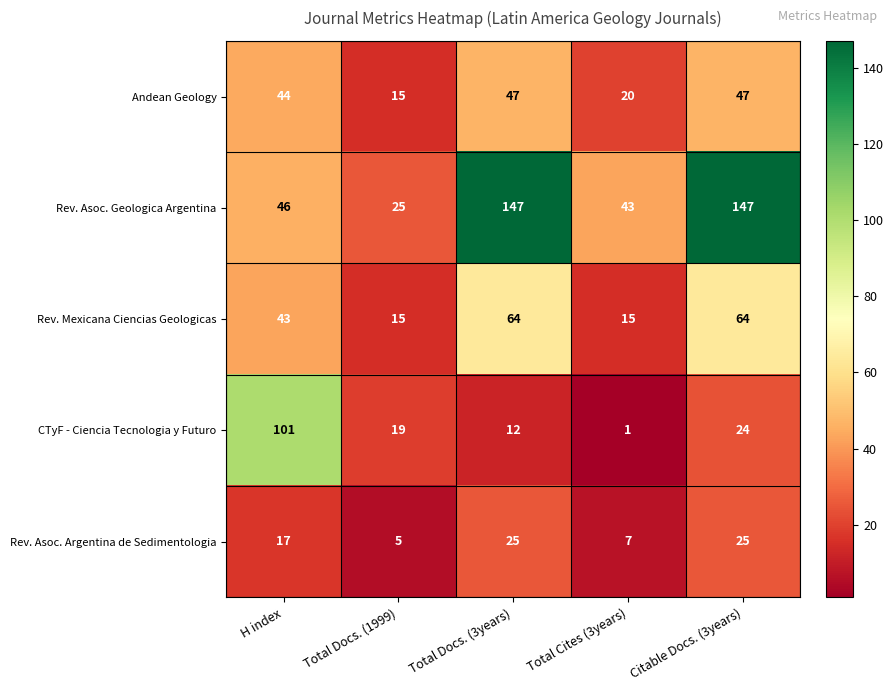

Reading right to left, extract all data points from this chart.

Andean Geology: Citable Docs. (3years)=47	Total Cites (3years)=20	Total Docs. (3years)=47	Total Docs. (1999)=15	H index=44
Rev. Asoc. Geologica Argentina: Citable Docs. (3years)=147	Total Cites (3years)=43	Total Docs. (3years)=147	Total Docs. (1999)=25	H index=46
Rev. Mexicana Ciencias Geologicas: Citable Docs. (3years)=64	Total Cites (3years)=15	Total Docs. (3years)=64	Total Docs. (1999)=15	H index=43
CTyF - Ciencia Tecnologia y Futuro: Citable Docs. (3years)=24	Total Cites (3years)=1	Total Docs. (3years)=12	Total Docs. (1999)=19	H index=101
Rev. Asoc. Argentina de Sedimentologia: Citable Docs. (3years)=25	Total Cites (3years)=7	Total Docs. (3years)=25	Total Docs. (1999)=5	H index=17